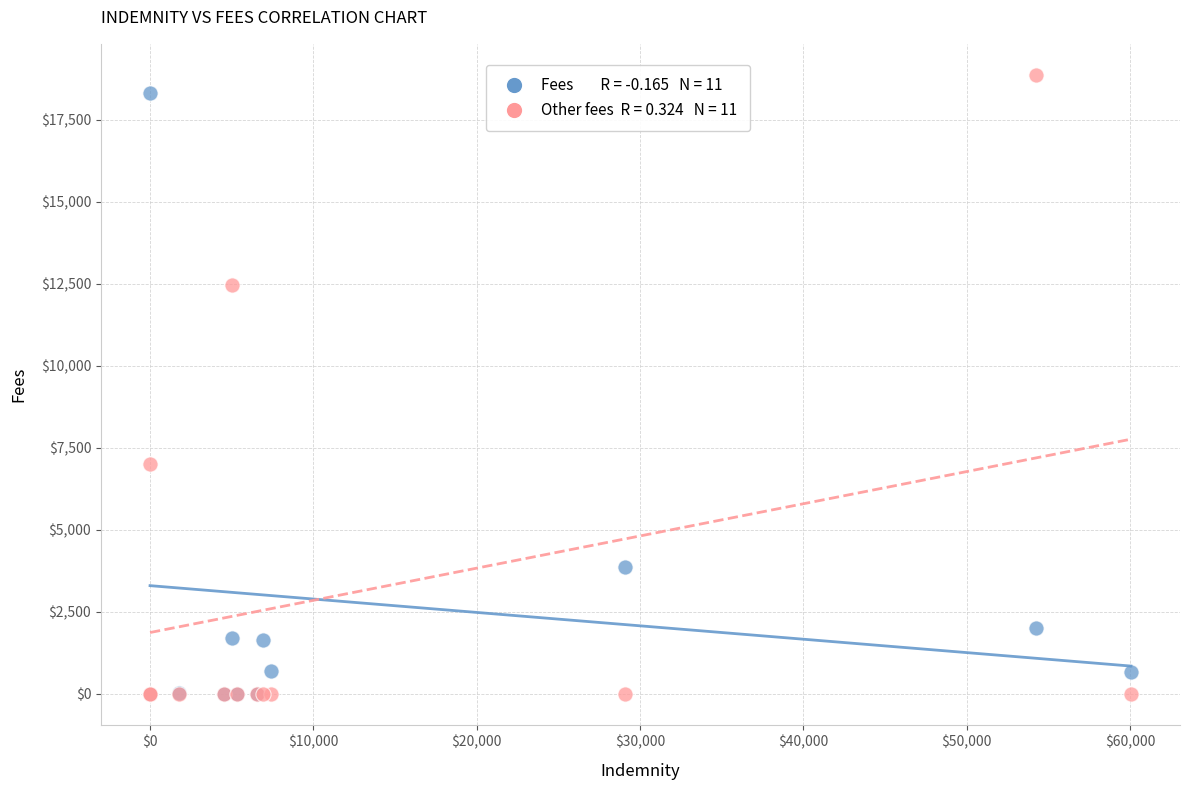

Across all series, what Y value is closest to 9435?

7001.2